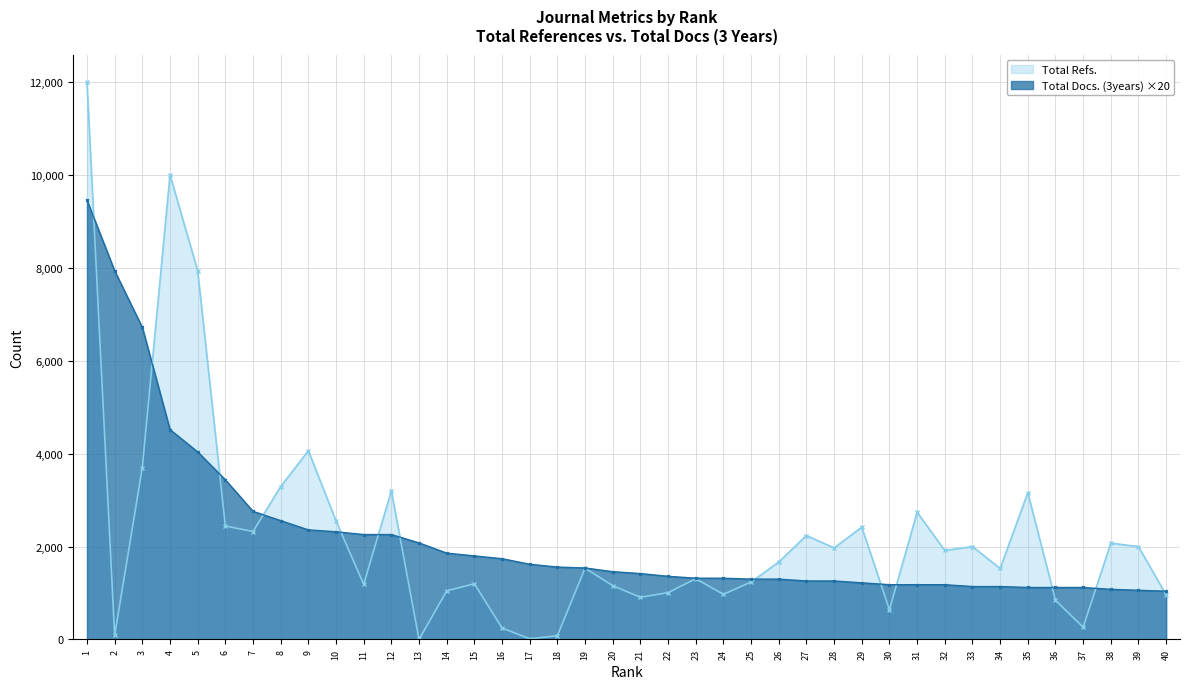

At which label does Total Refs. reach its peak?

1